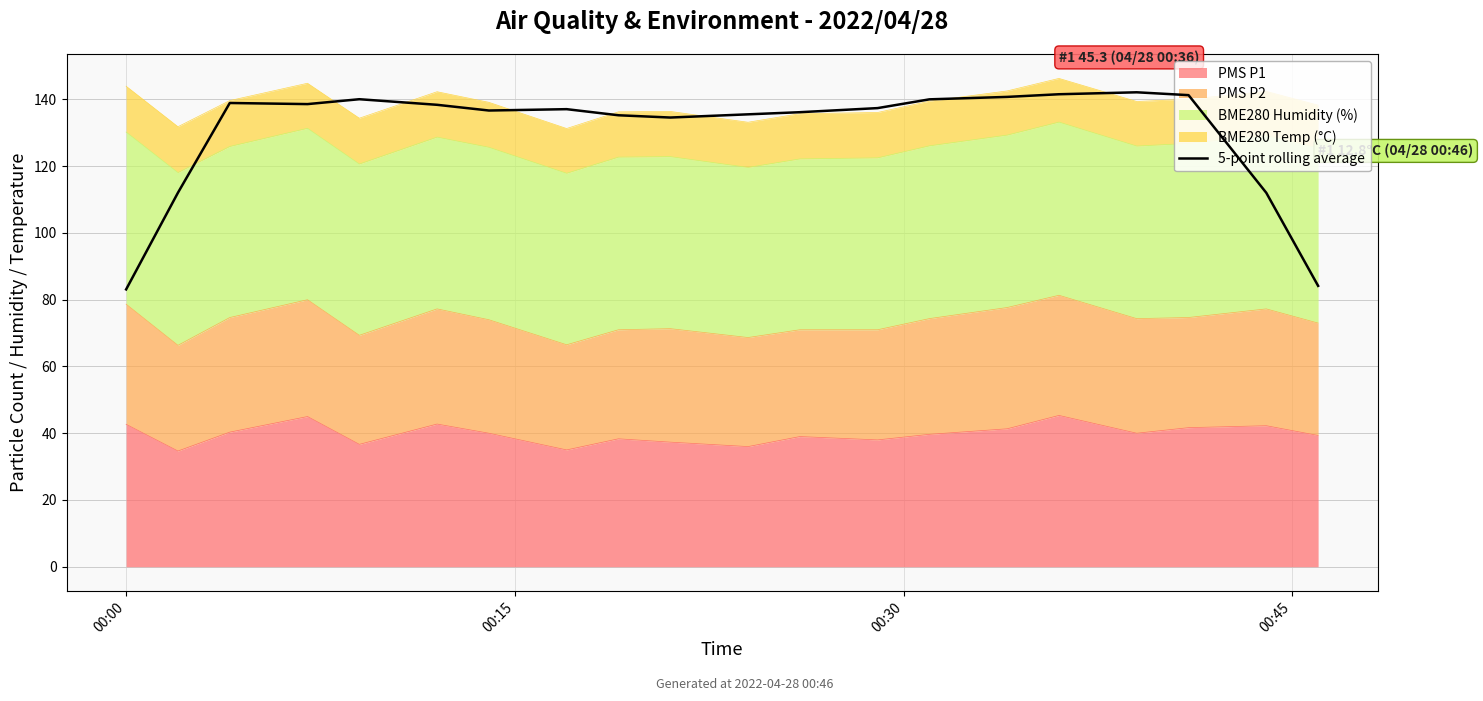

The chart shows a value of 244.6 at 4. True or false?

False